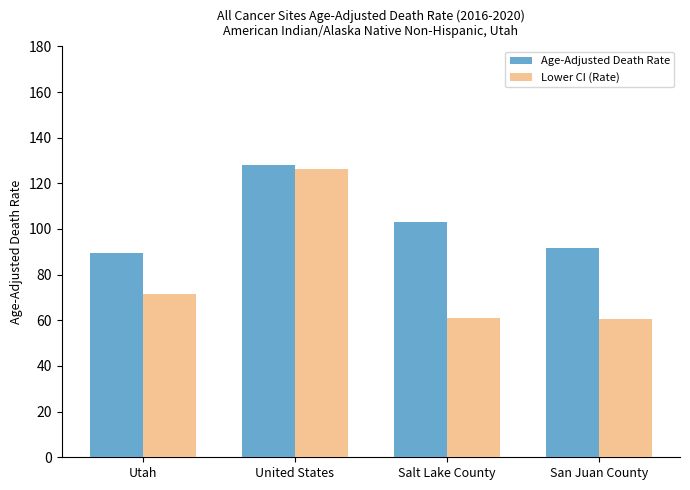

The value of Age-Adjusted Death Rate at San Juan County is 123.5. True or false?

False